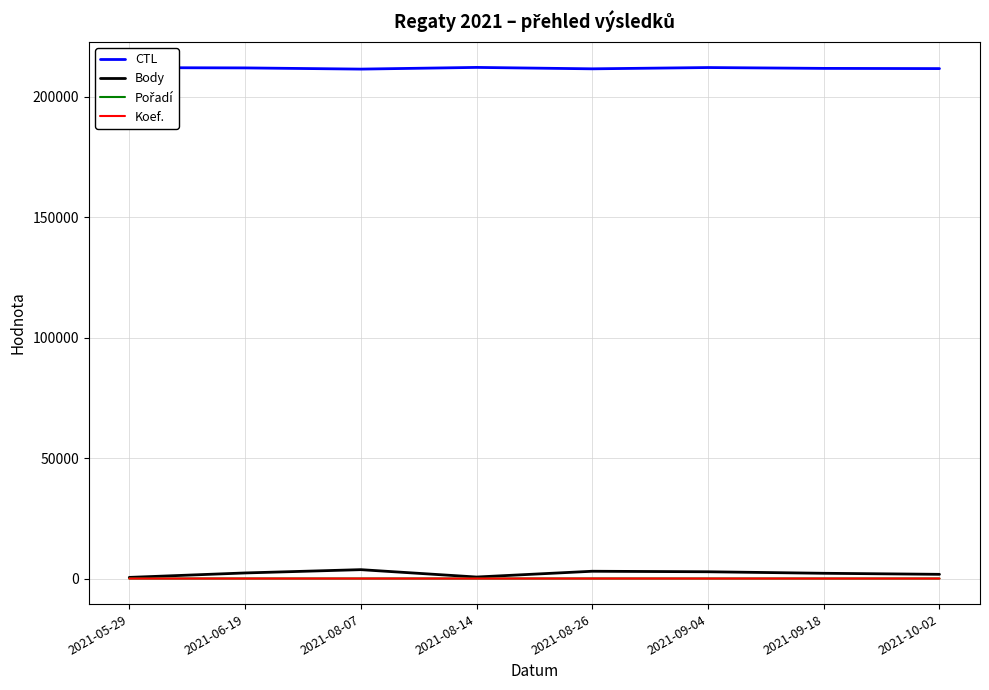

What is the greatest value displayed?

212209